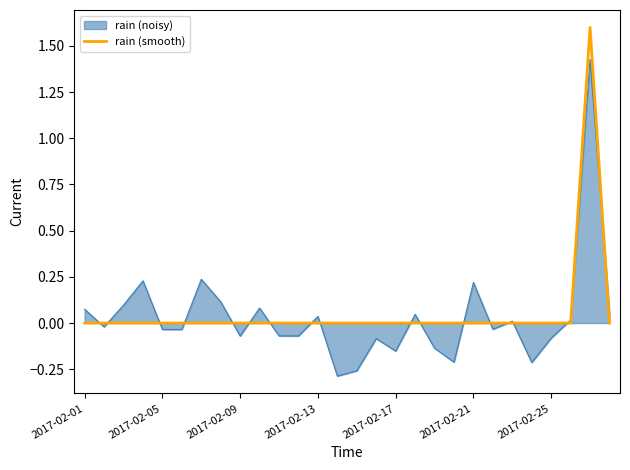

Which series has the largest range (max minus min)?

rain (noisy)